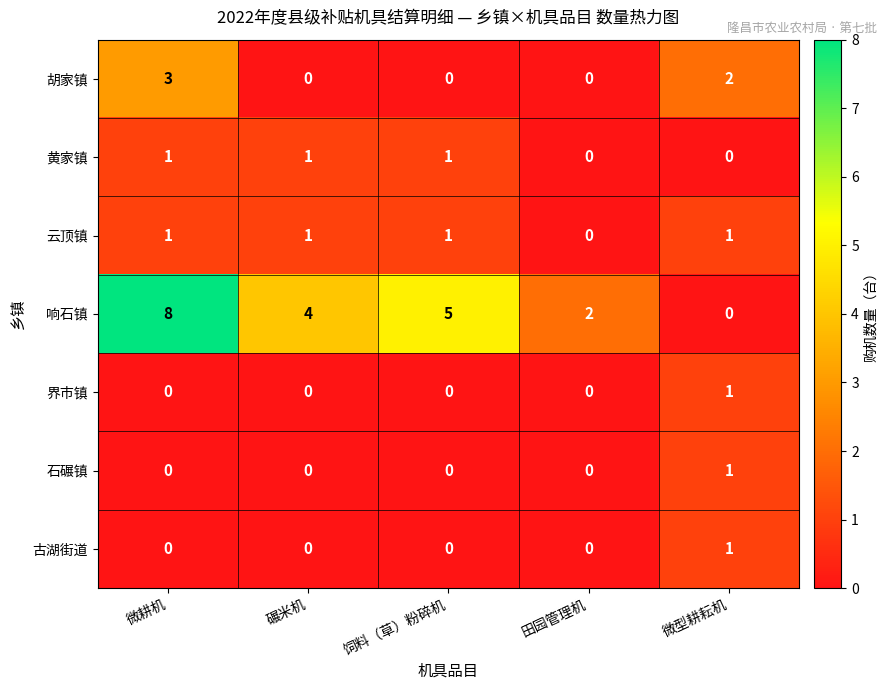

The value of 云顶镇 at 微耕机 is 0. True or false?

False